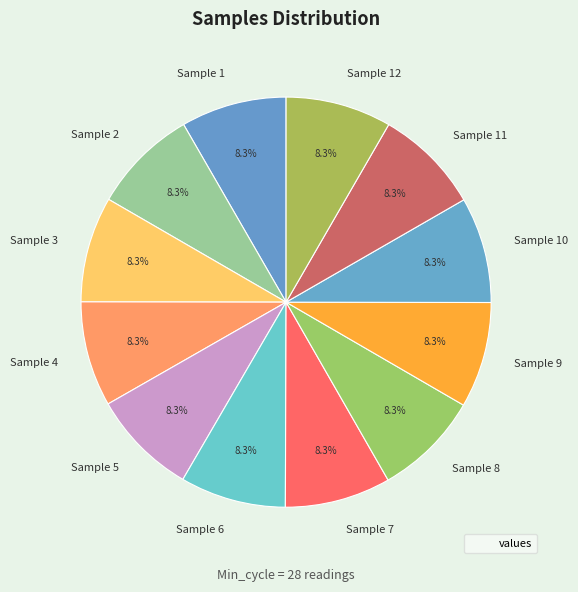

Does any single category account for the majority?

No